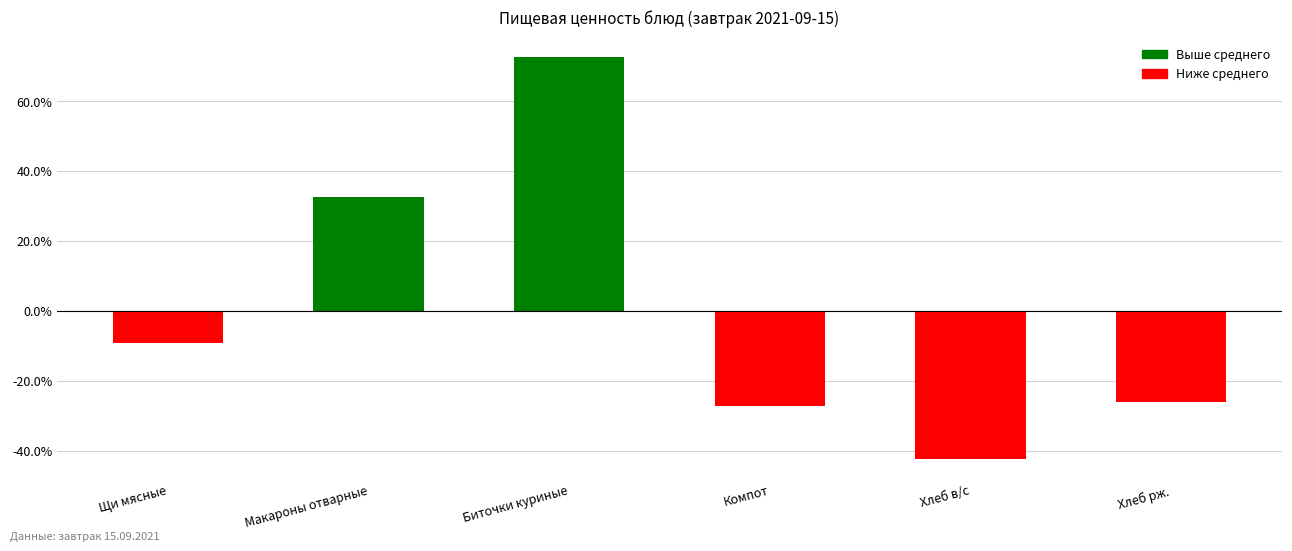

The value at Биточки куриные is 34.0. True or false?

False